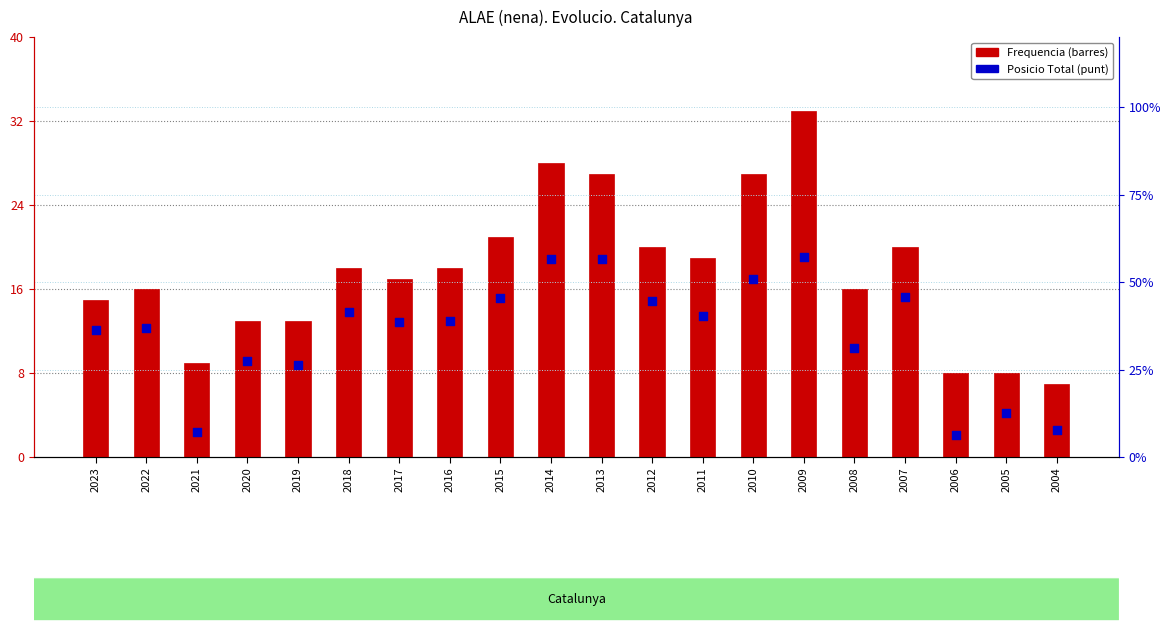

Which series contains the highest Y value?

Posicio Total